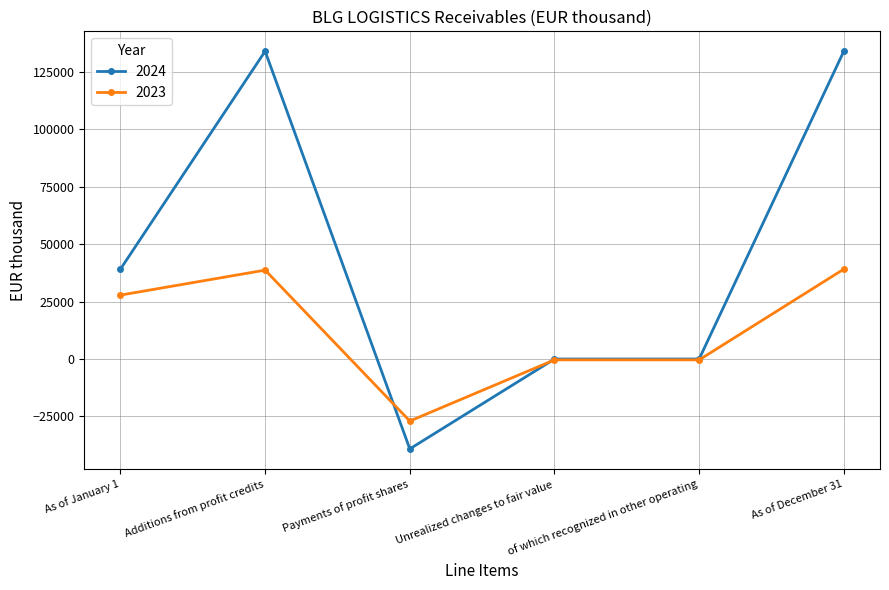

What is the label of the 3rd point from the left?

Payments of profit shares